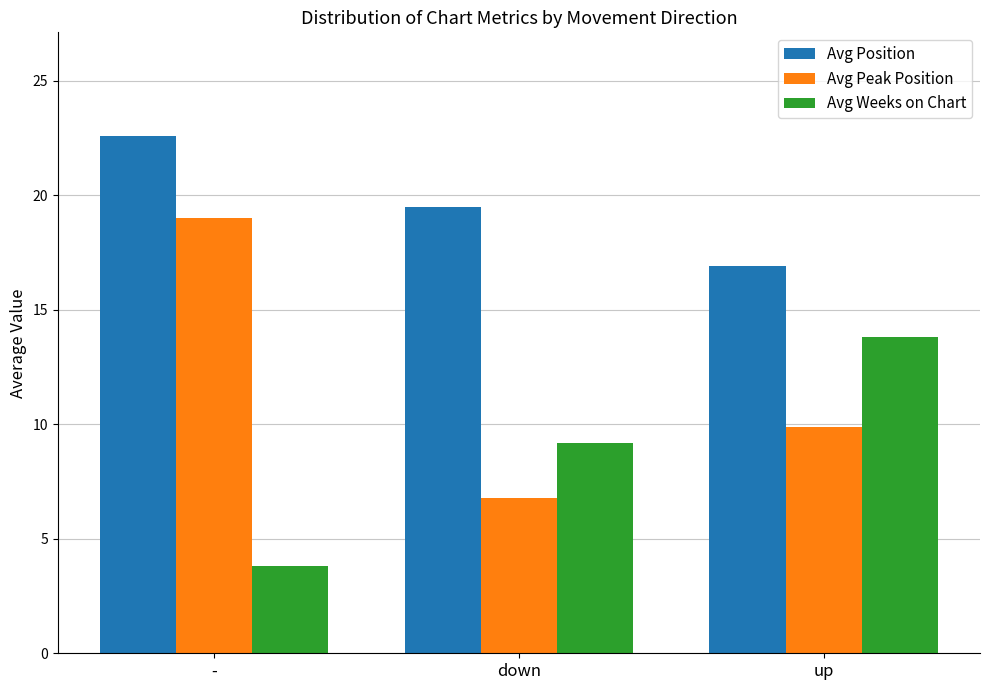

What is the highest value of the Avg Position series?

22.6